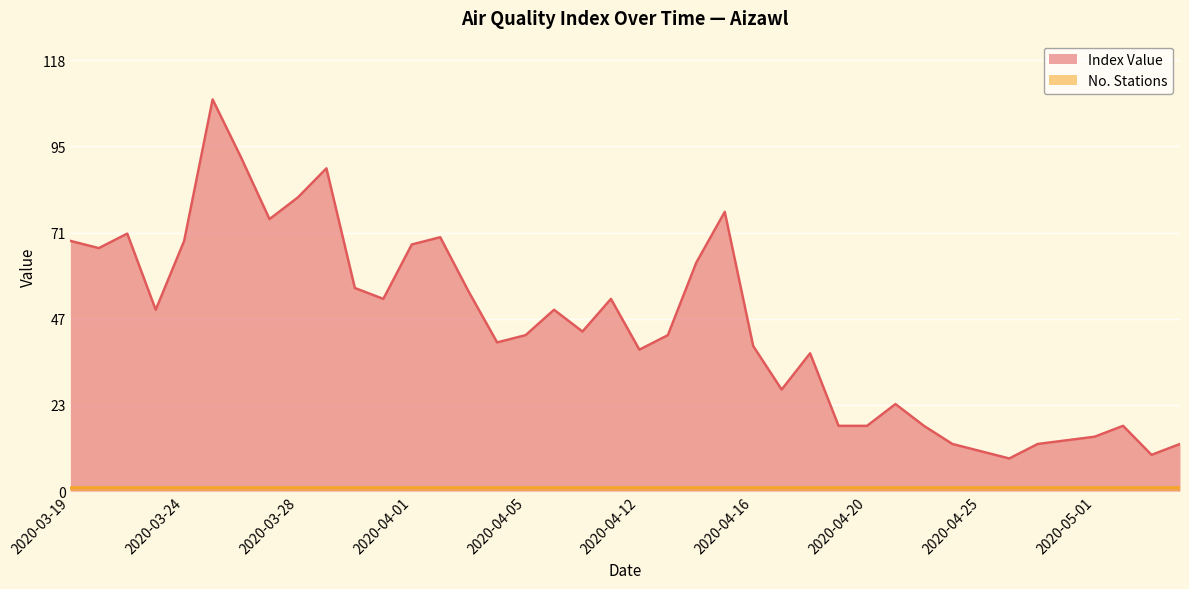

The value at 2020-04-20 is 18. True or false?

True